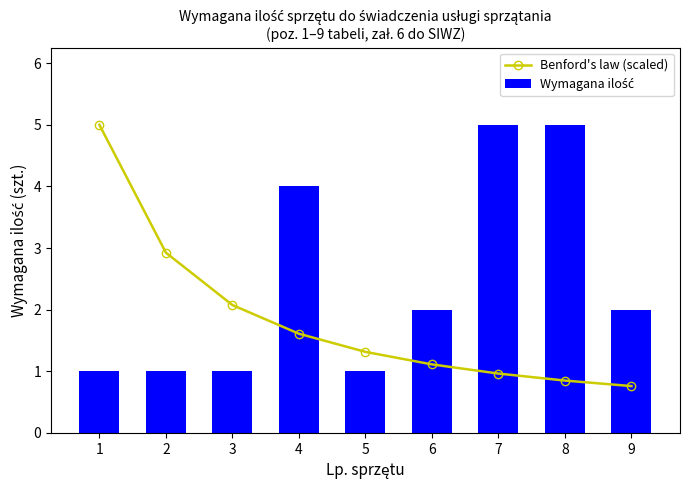

Is the value of Wymagana ilość at 8 greater than the value of Benford's law (scaled) at 2?

Yes